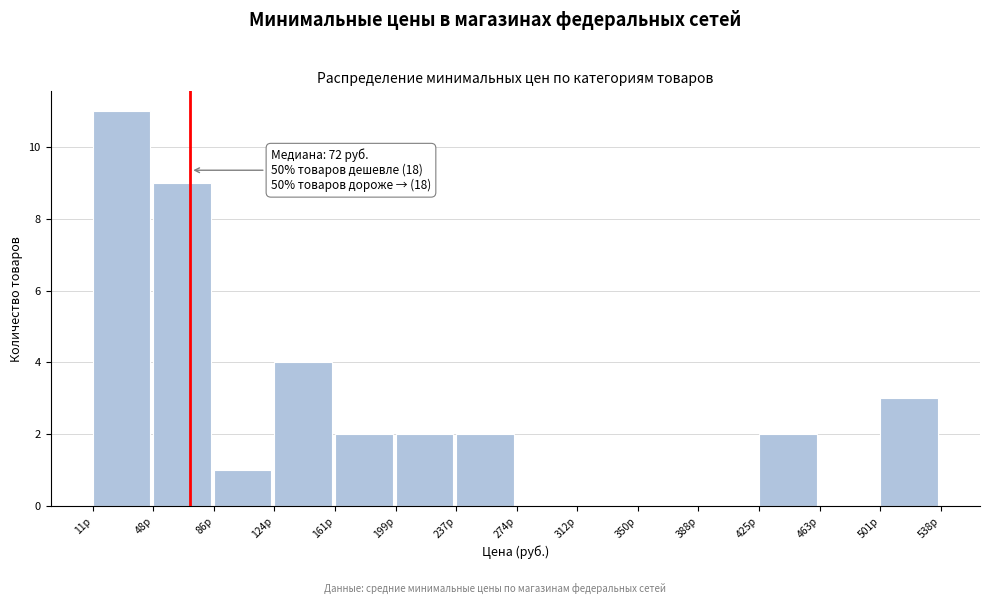

Which range on the x-axis has the tallest bar?

10 to 50